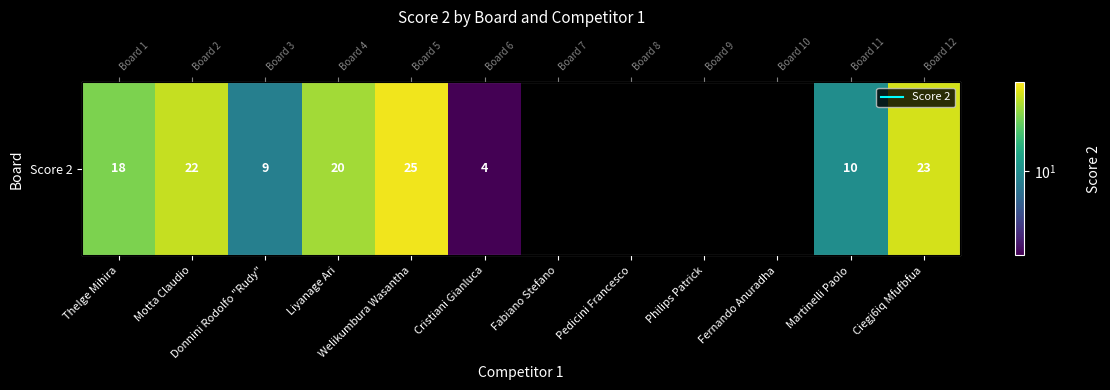

How many values are above zero?

8